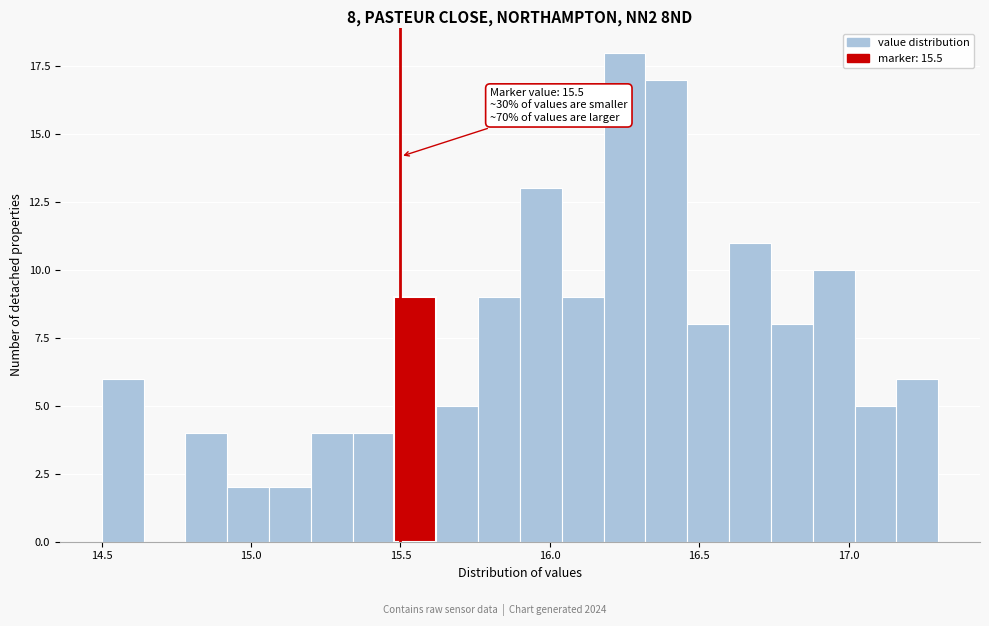

Around what value on the x-axis is the tallest bar? Give the approximate position of its centre, as read against the axis.

16.25